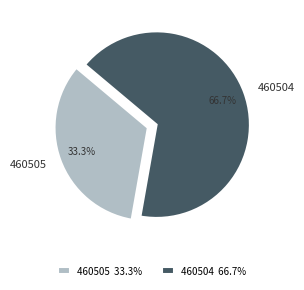

True or false: 460505 accounts for 41% of the total.

False